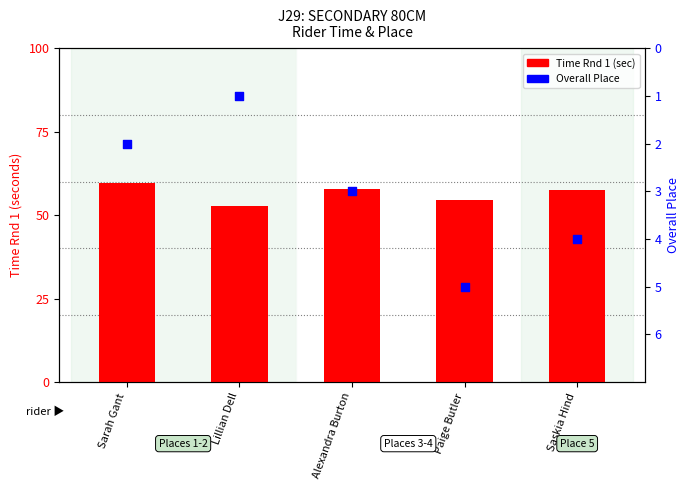

Is the value of Time Rnd 1 (seconds) at Lillian Dell greater than the value of Overall Place at Saskia Hind?

Yes